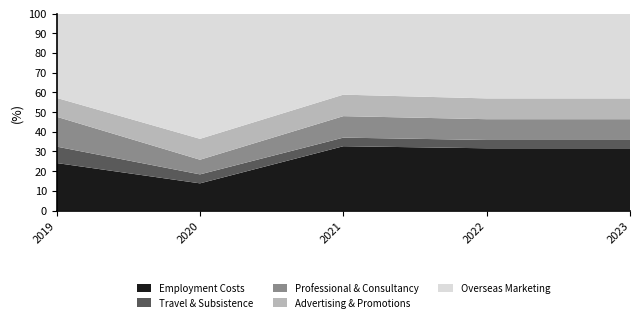

Reading left to right, list all the values displayed in this chart.

Employment Costs: 2019=1156472.9	2020=1455312.0	2021=1497078.0	2022=1646785.8	2023=1811464.4
Travel & Subsistence: 2019=400081.6	2020=480560.0	2021=200000.0	2022=220000.0	2023=242000.0
Professional & Consultancy: 2019=726806.2	2020=783941.0	2021=500000.0	2022=550000.0	2023=605000.0
Advertising & Promotions: 2019=458582.3	2020=1118858.0	2021=500000.0	2022=550000.0	2023=605000.0
Overseas Marketing: 2019=2054163.9	2020=6706363.0	2021=1888555.0	2022=2245922.5	2023=2470514.8